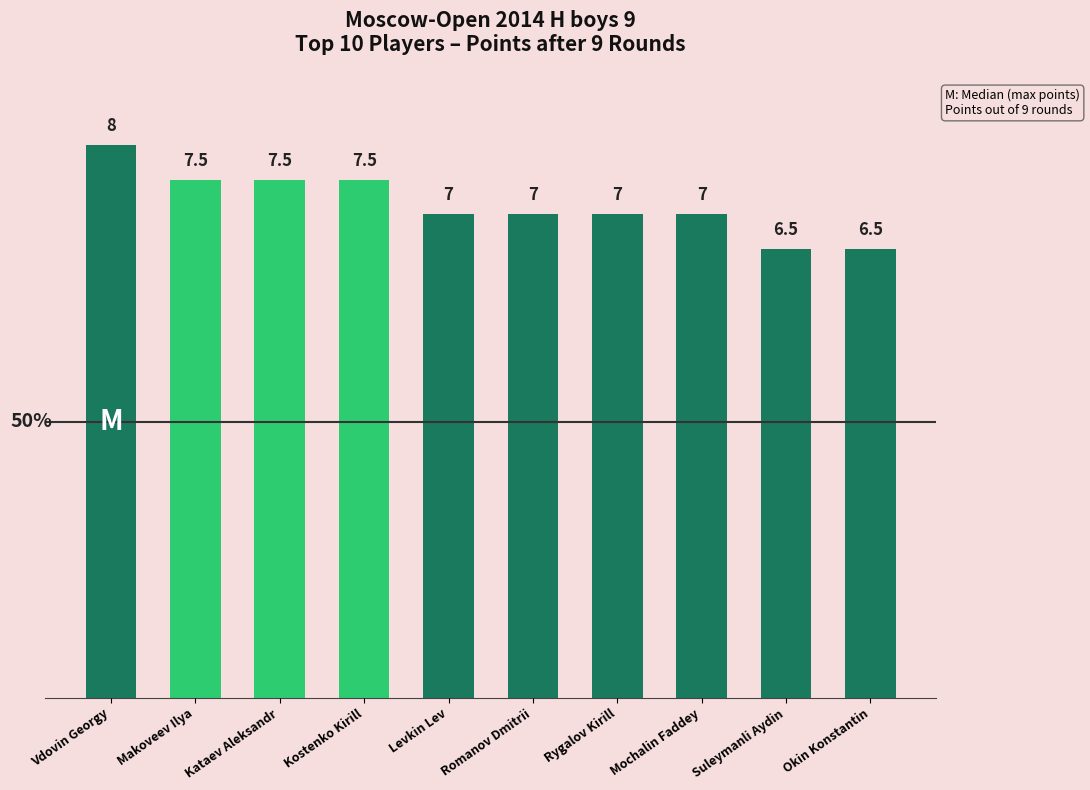

What position from the right is Kostenko Kirill?

7